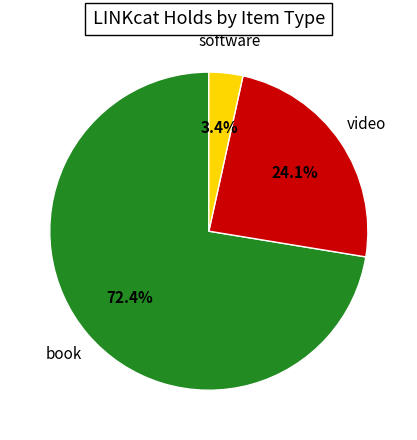

Is there a majority slice in this chart?

Yes